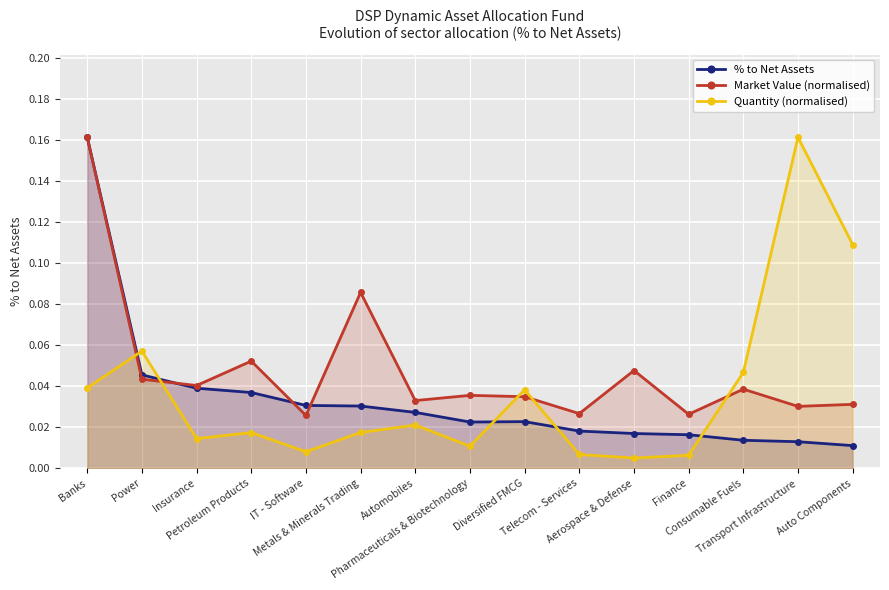

The Market Value (normalised) series shows 0.0 at Diversified FMCG. True or false?

True